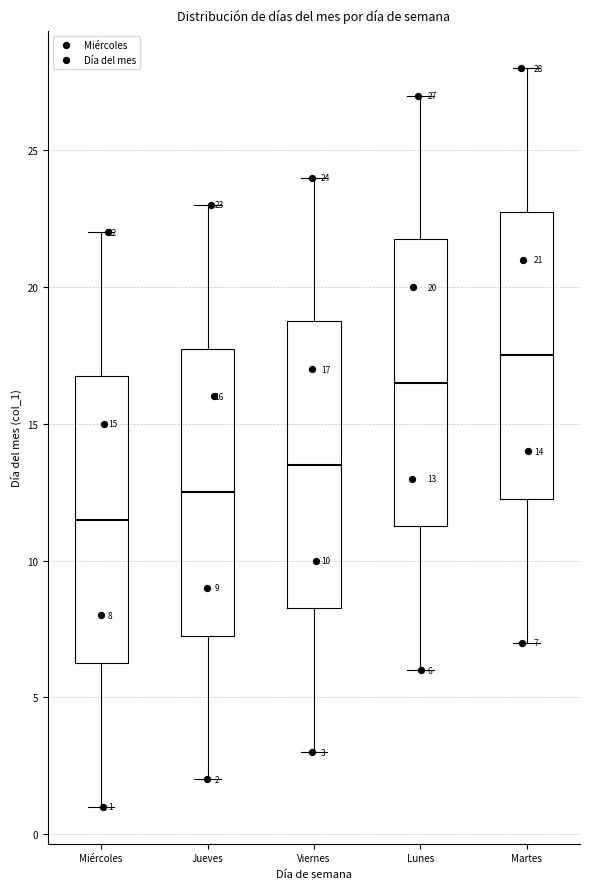

Which box has the lowest median line?

Miércoles